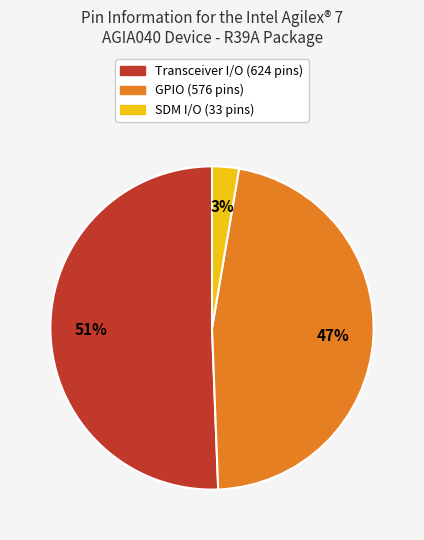

To the nearest percent, what is the average slice percentage?

33%